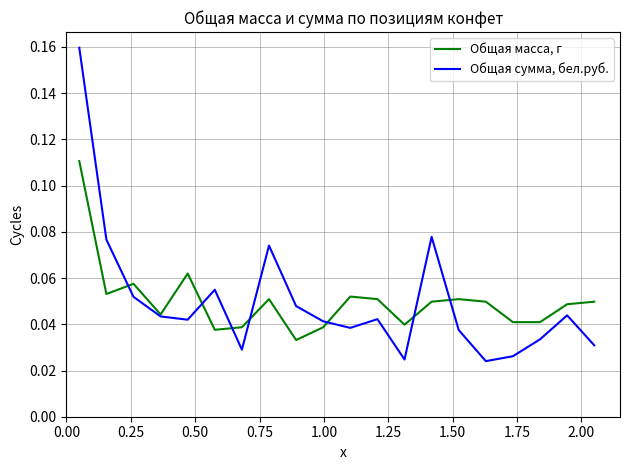

List the series in order of their peak value, highest first.

Общая сумма, бел.руб., Общая масса, г